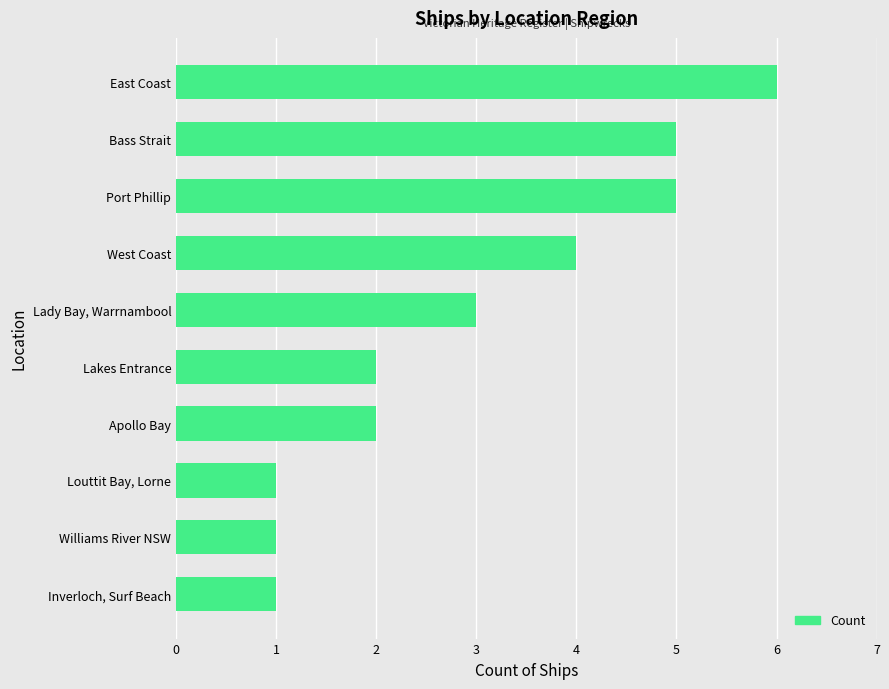

The chart shows a value of 3 at Lady Bay, Warrnambool. True or false?

True